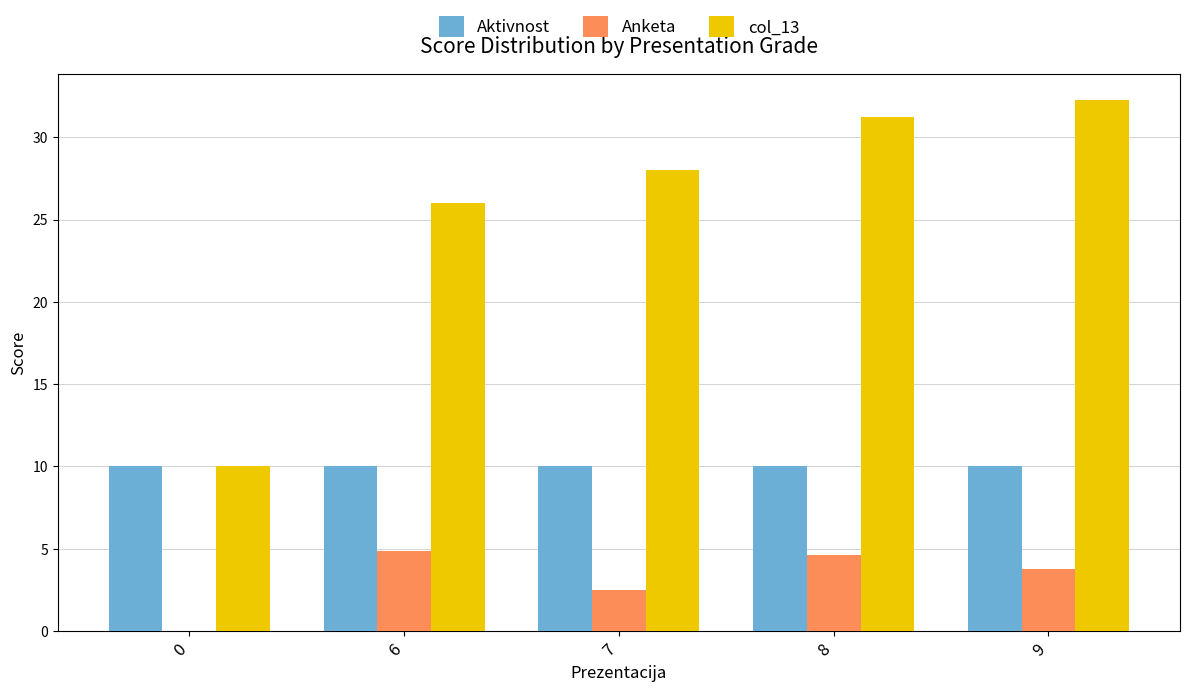

Is it true that Anketa equals 1.3 at 7?

False